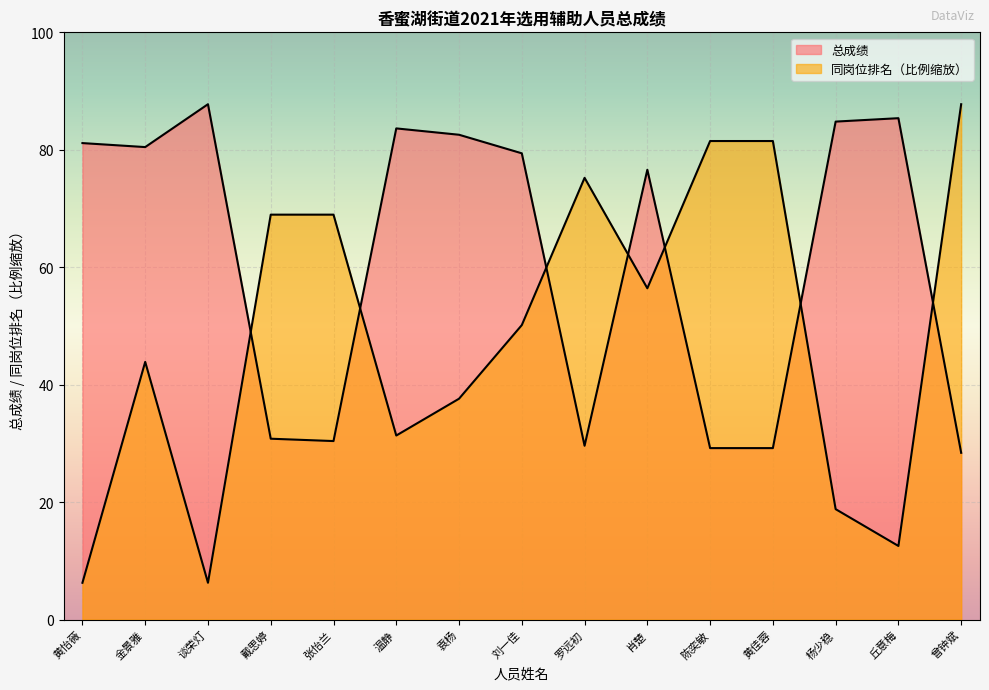

At which category does 总成绩 reach its first local peak?

谈荣灯